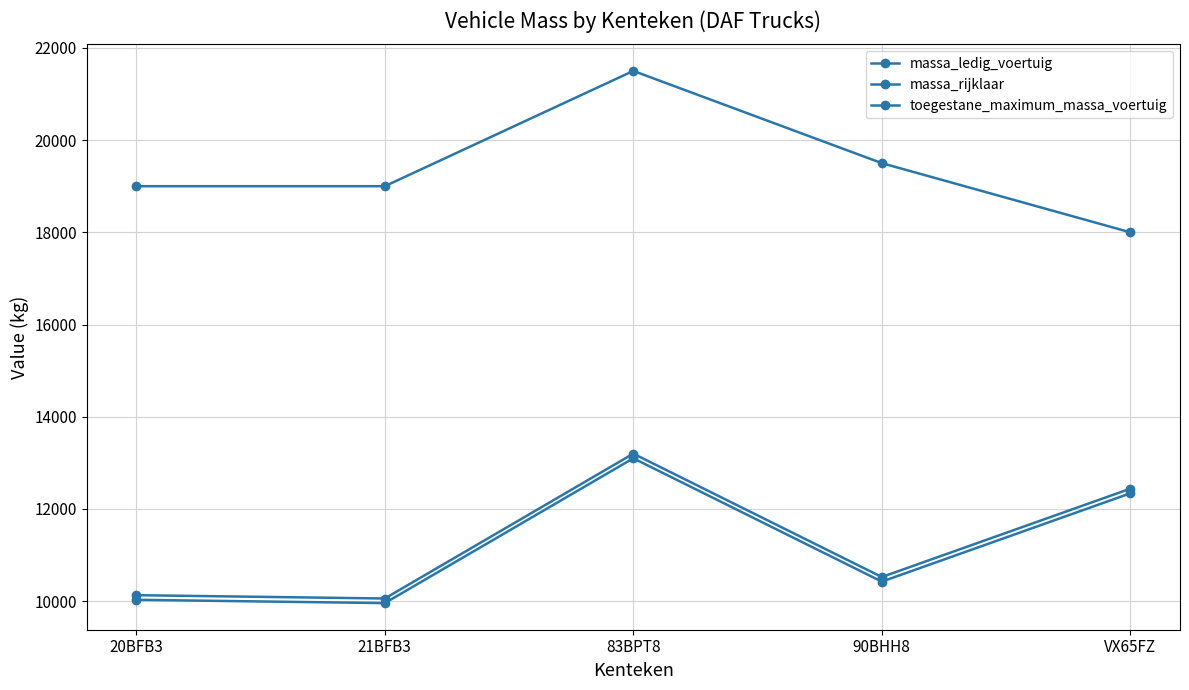

How many data points in toegestane_maximum_massa_voertuig are less than 19000?

1